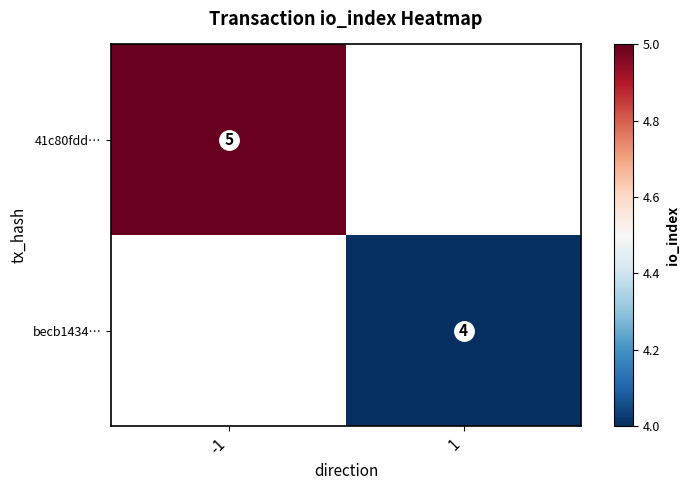

The 41c80fdd… series shows 2 at -1. True or false?

False